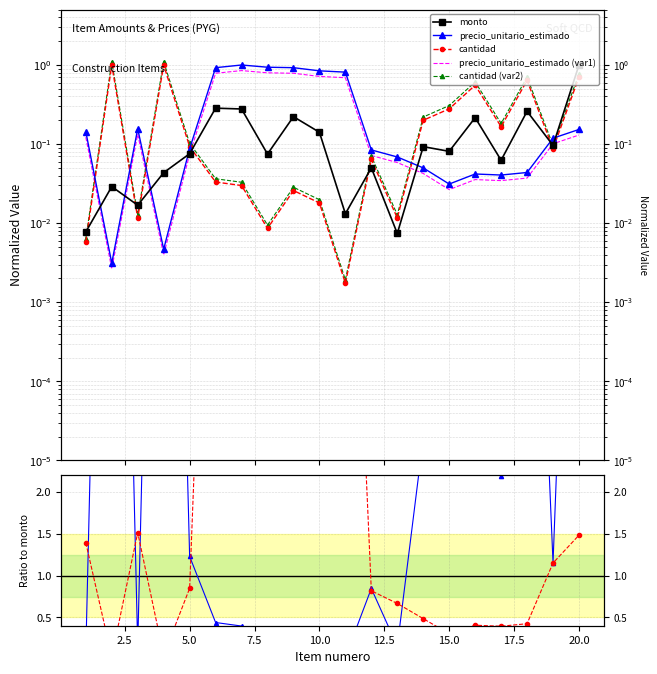

What is the maximum value shown in the chart?

13.2